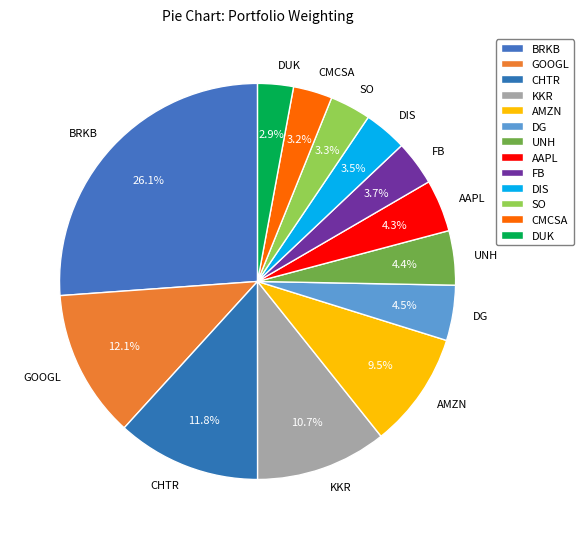

The FB slice represents 14% of the pie. True or false?

False